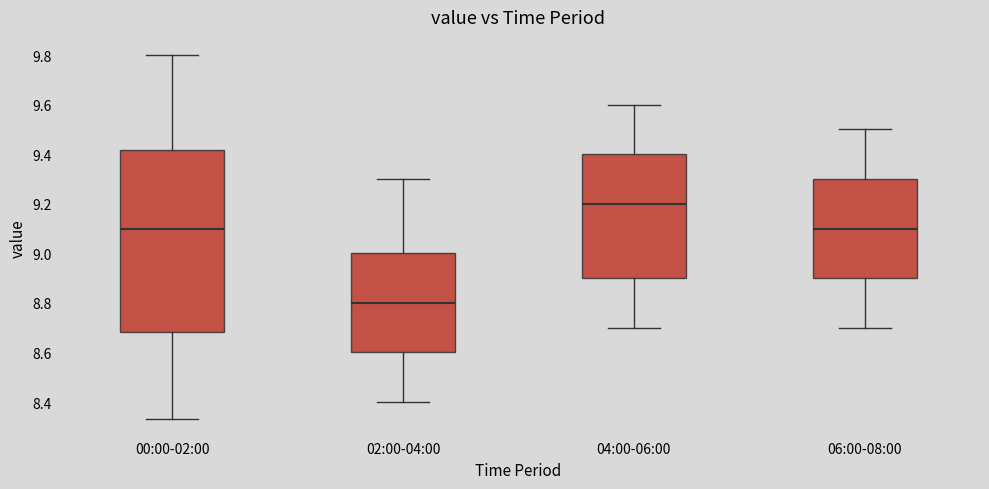

Reading left to right, transcribe this box plot: for each box, give where its median line is, the range the box spans, and where its two whiskers end, as read against the y-axis. The values are not printed on the chart, so give them approximately, as read against the axis.

00:00-02:00: median 9.10, box 8.68 to 9.42, whiskers 8.34 to 9.80
02:00-04:00: median 8.80, box 8.60 to 9.00, whiskers 8.40 to 9.30
04:00-06:00: median 9.20, box 8.90 to 9.40, whiskers 8.70 to 9.60
06:00-08:00: median 9.10, box 8.90 to 9.30, whiskers 8.70 to 9.50